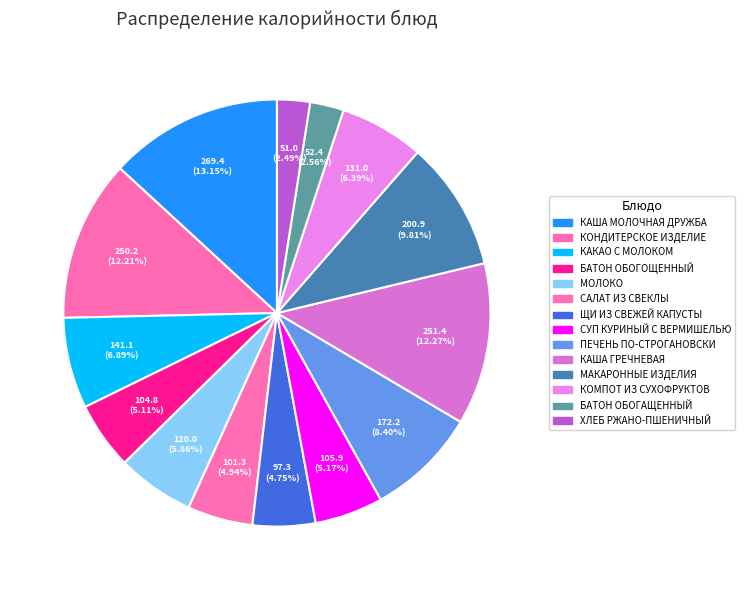

Is it true that ХЛЕБ РЖАНО-ПШЕНИЧНЫЙ is 1% of the pie?

False